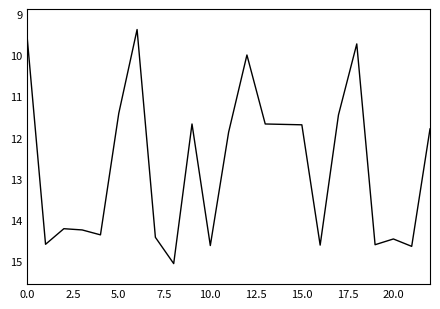

What is the difference between the maximum and minimum values?

5.7